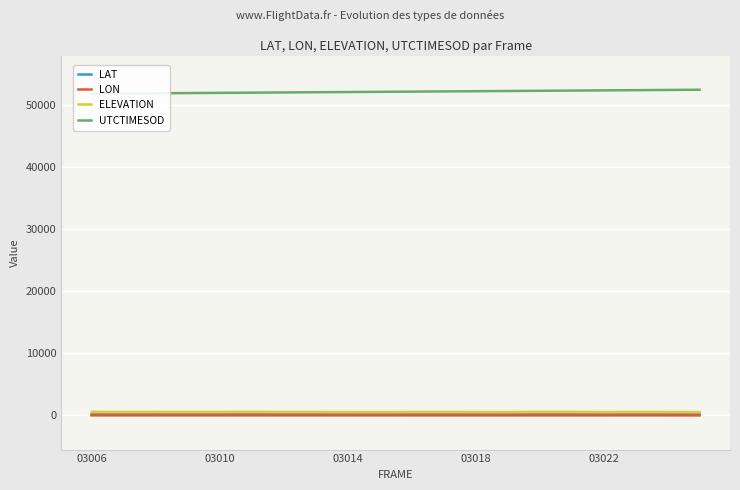

At how many categories does at least one series exceed 49210?

20